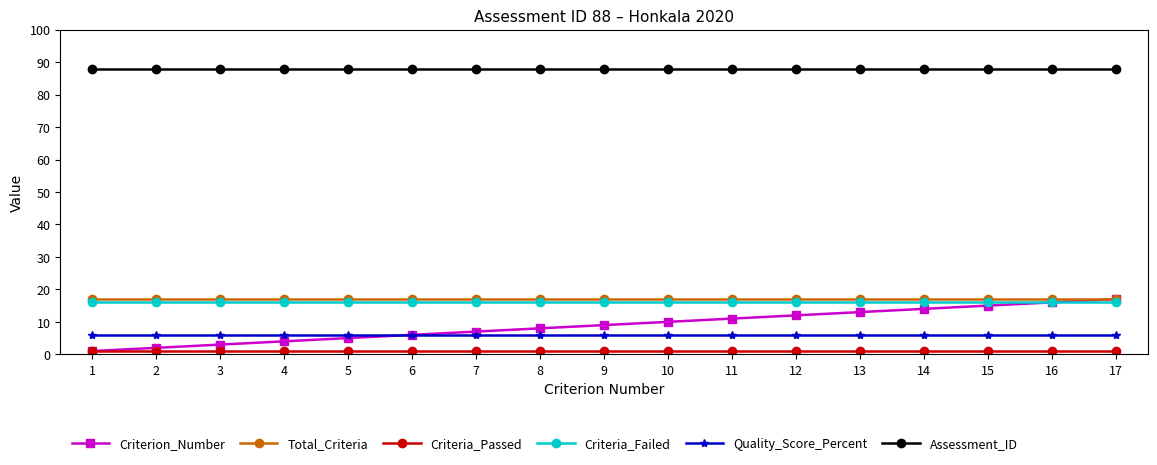

Does the chart have visible grid lines?

No